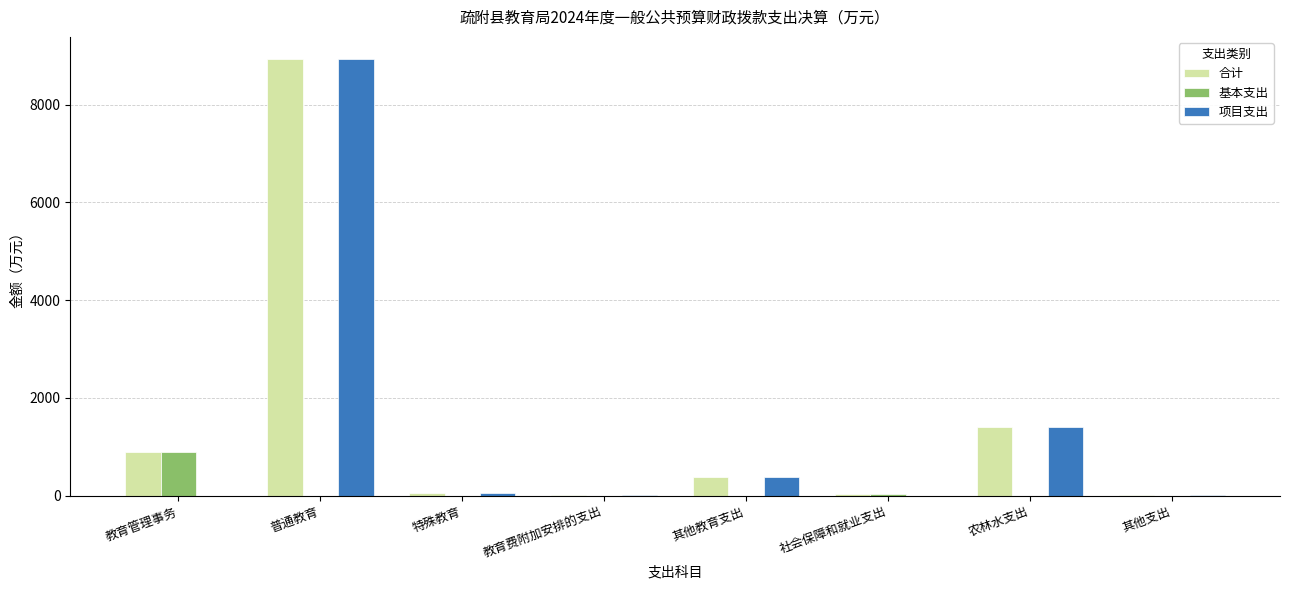

Which series changed the most between 教育管理事务 and 普通教育?

项目支出